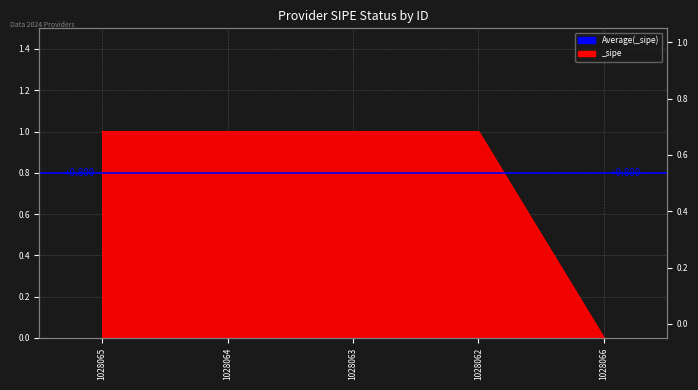

Reading right to left, transcribe all the data shown in this chart.

0	1	1	1	1